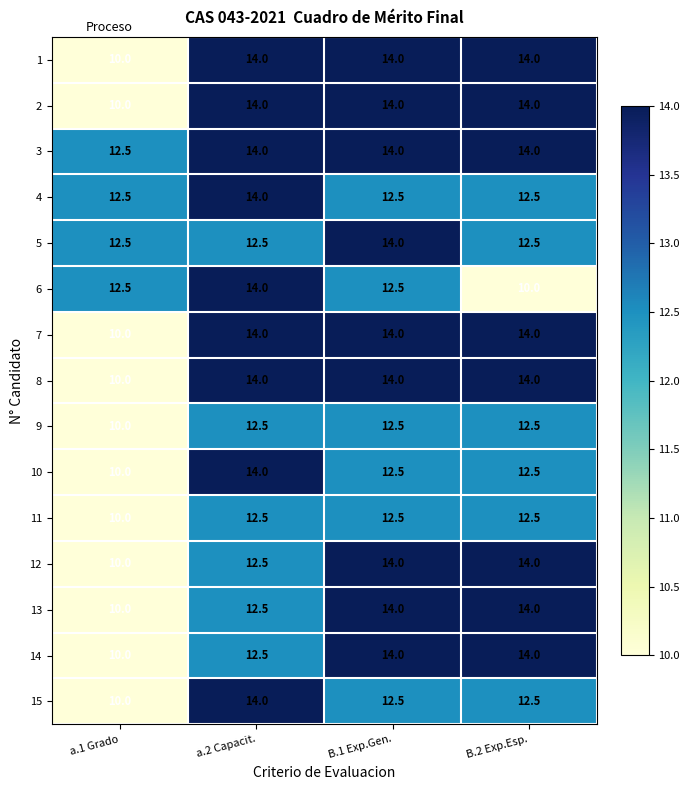

At how many categories does at least one series exceed 13?

3